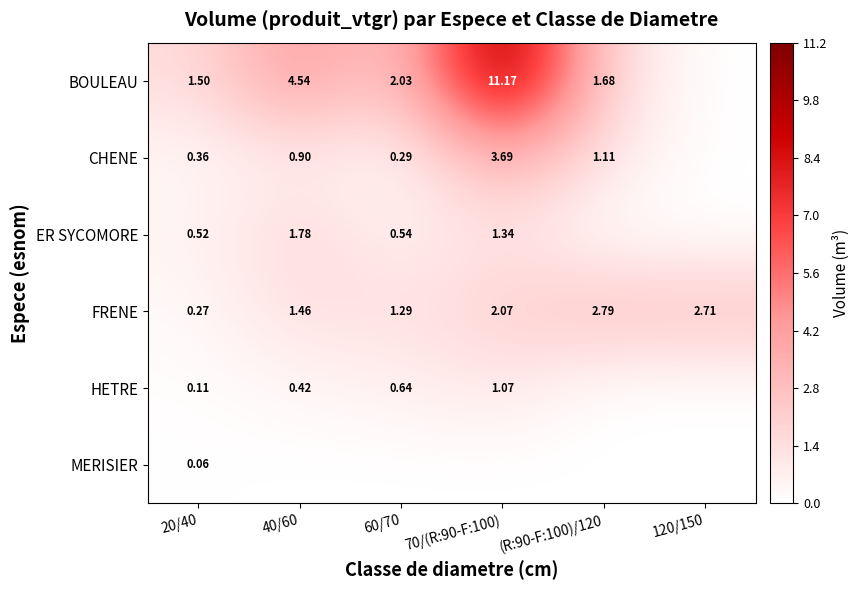

How many data points in FRENE are above 2?

3